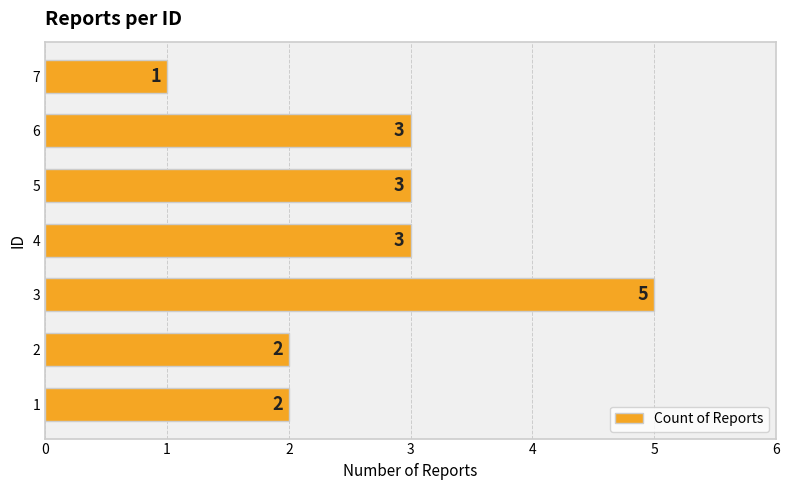

What is the minimum value shown in the chart?

1